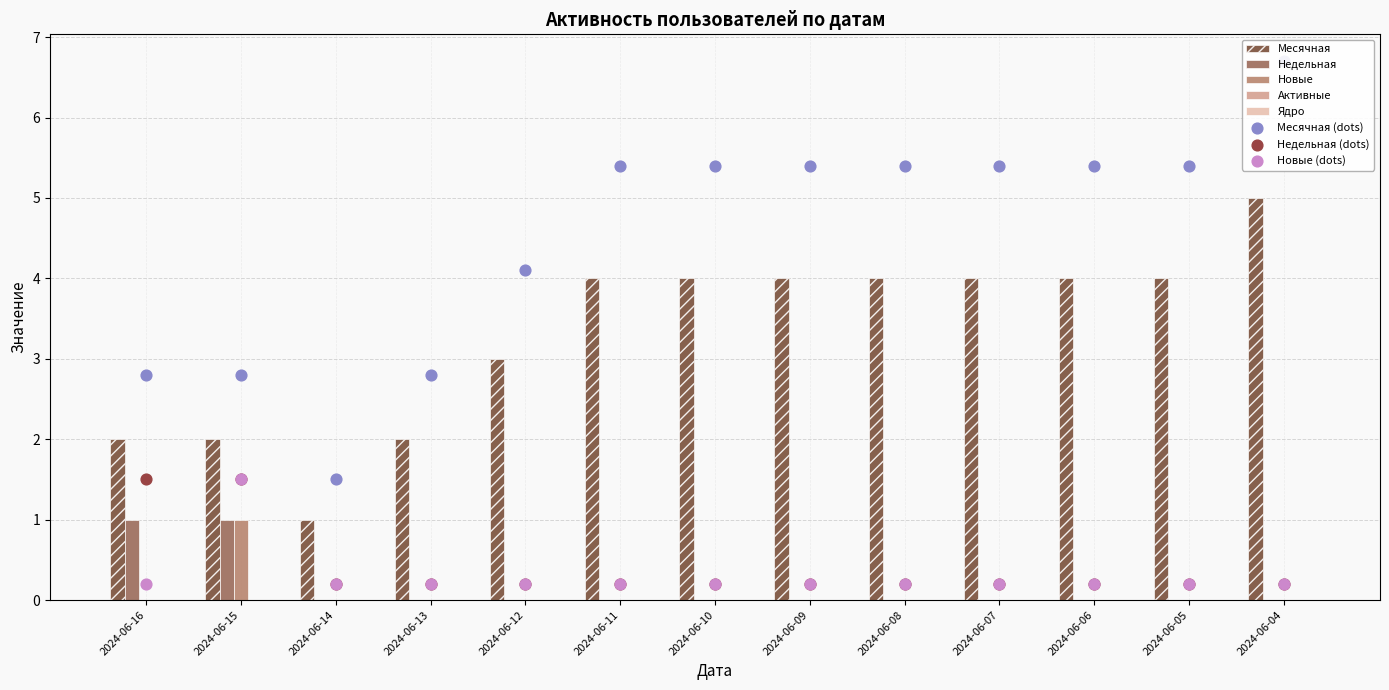

Is the value of Новые at 2024-06-14 greater than the value of Месячная at 2024-06-16?

No